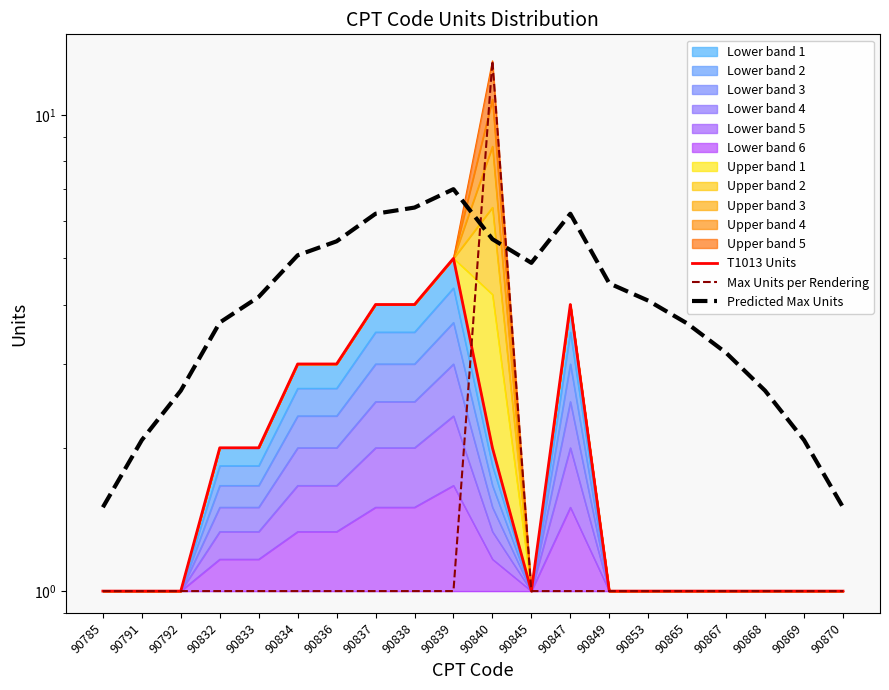

How many times do T1013 Units and Max Units per Rendering cross each other?

1